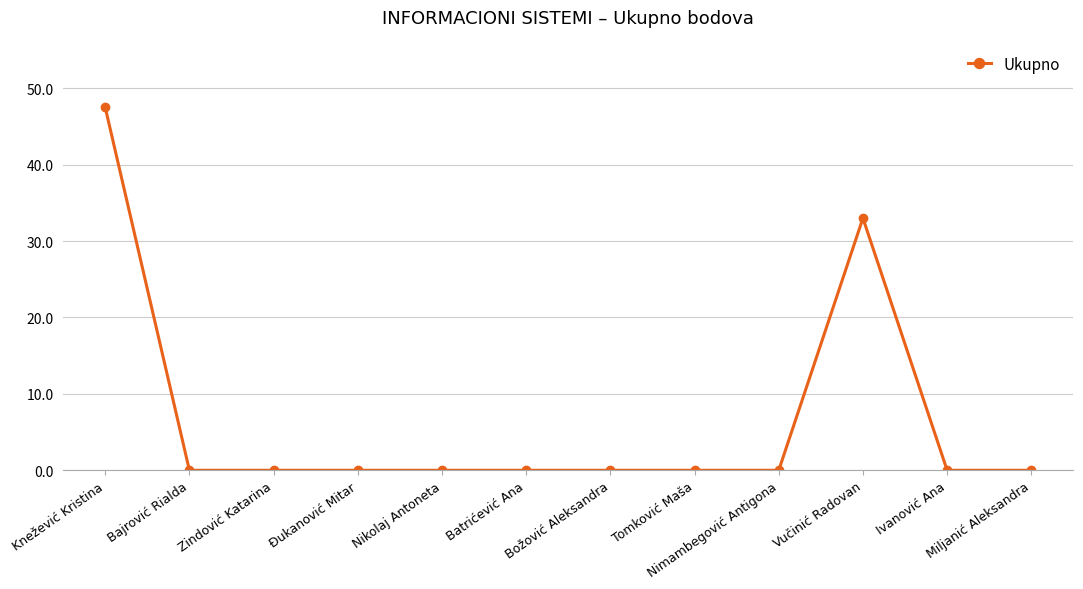

Reading left to right, transcribe all the data shown in this chart.

47.5	0.0	0.0	0.0	0.0	0.0	0.0	0.0	0.0	33.0	0.0	0.0